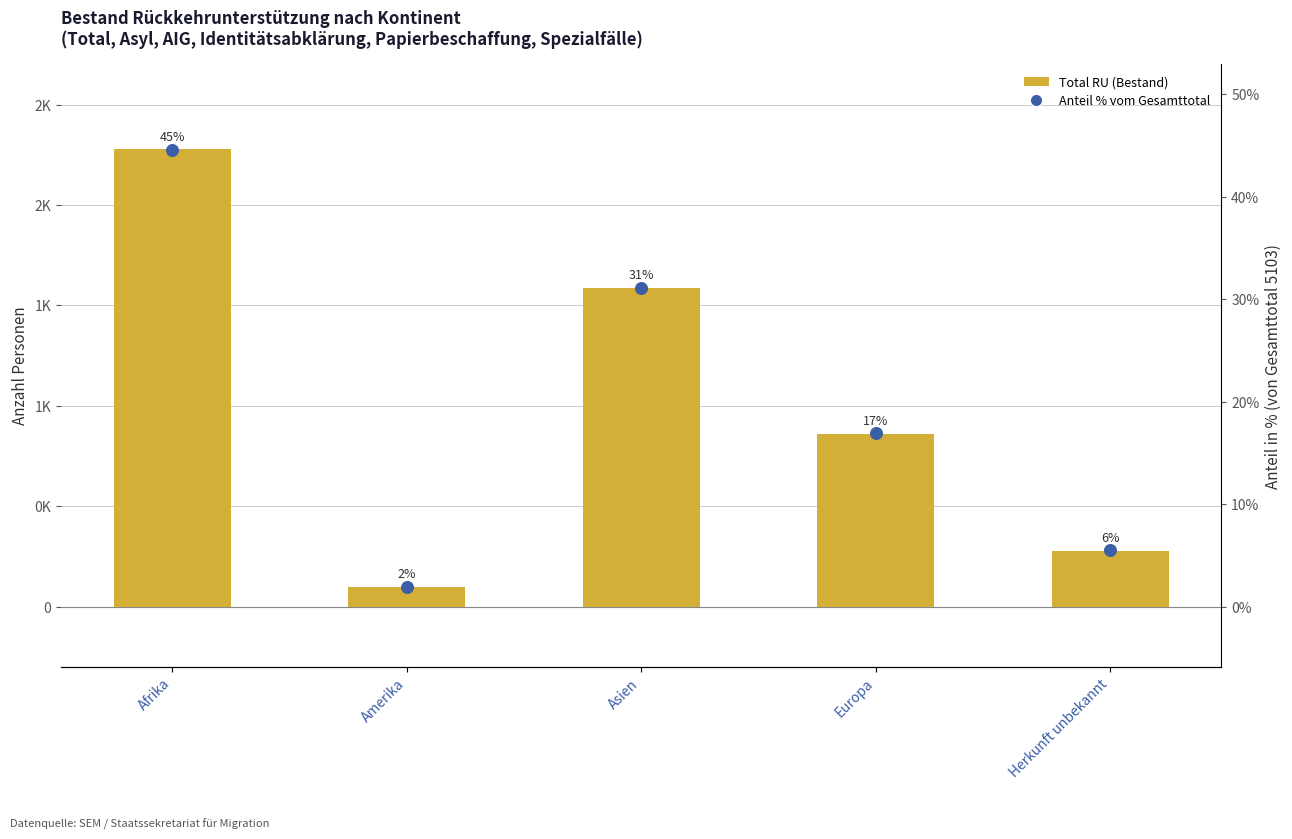

Which series has the largest total across all categories?

Total RU (Bestand)